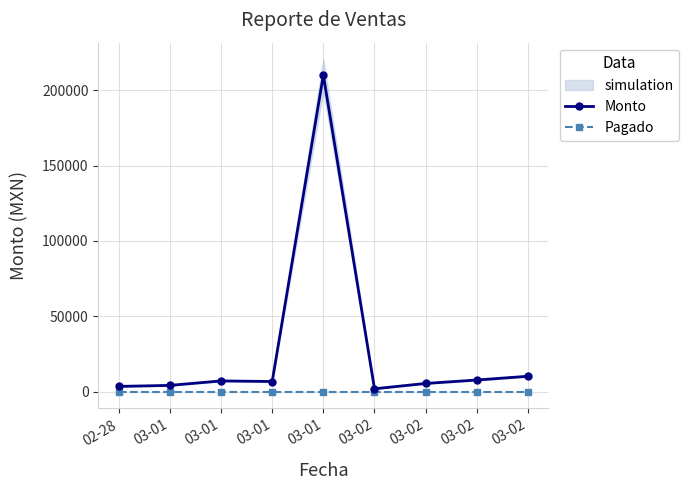

At which category does the chart reach its minimum across all series?

02-28